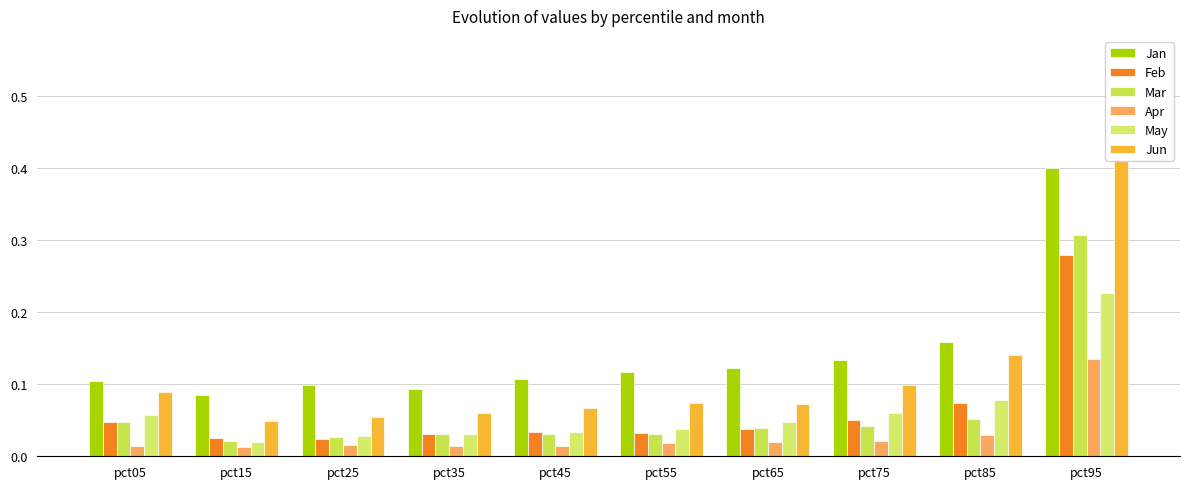

List the labels in order of May value, largest first.

pct95, pct85, pct75, pct05, pct65, pct55, pct45, pct35, pct25, pct15